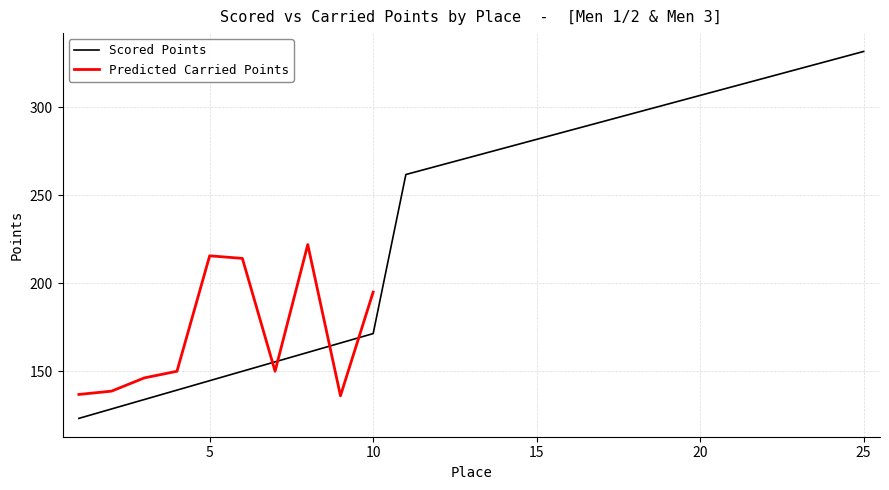

True or false: there are more than 2 points higher than both neighbors.

False